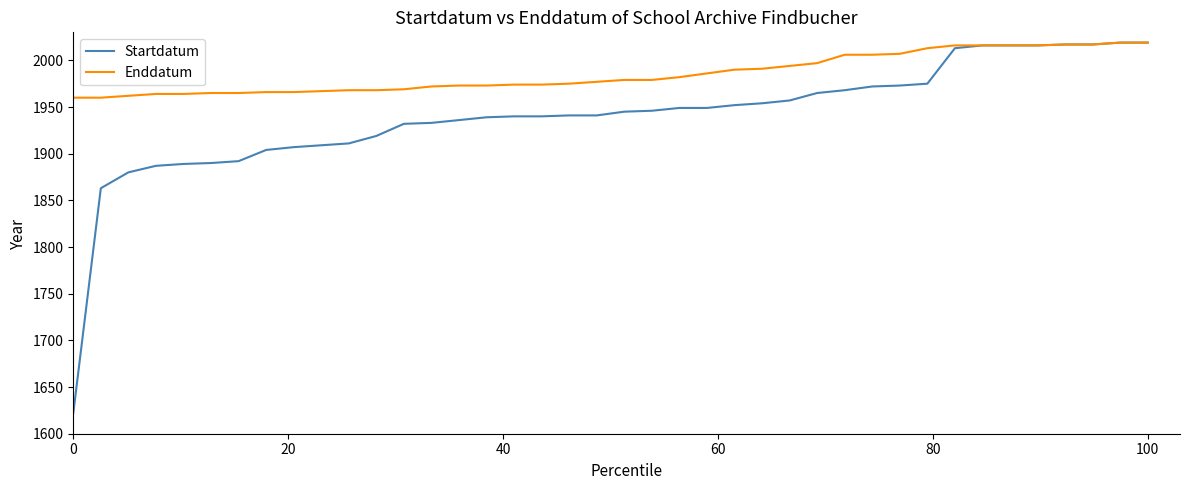

Which series has the largest range (max minus min)?

Startdatum